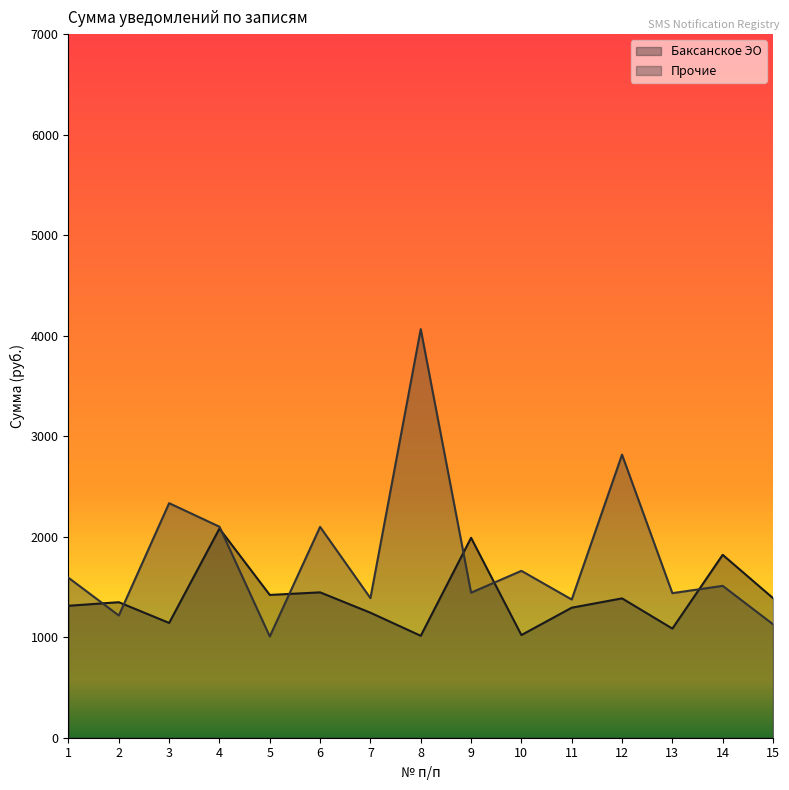

The Баксанское ЭО series shows 542.2 at 6. True or false?

False